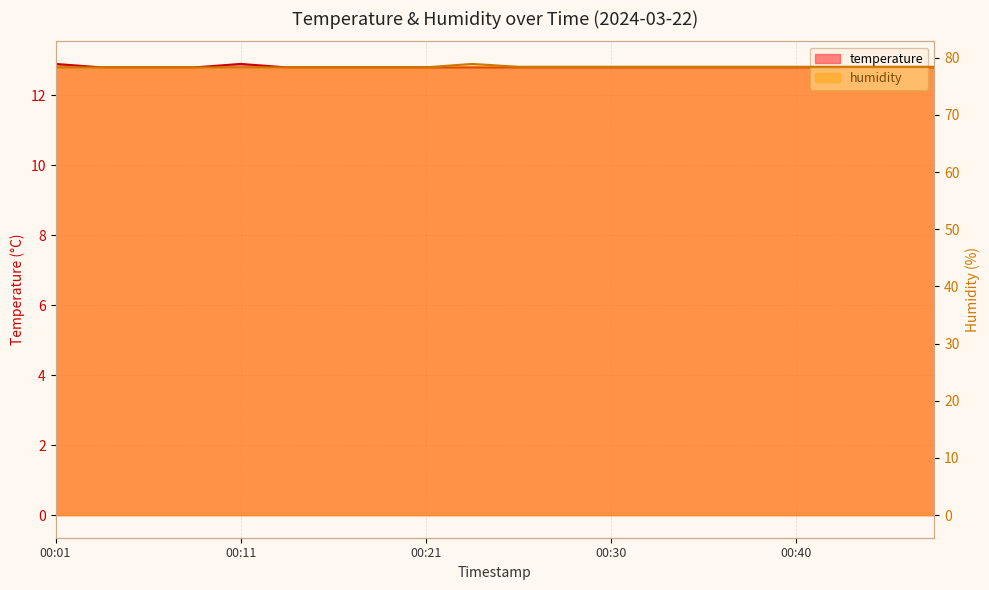

True or false: temperature and humidity intersect in this chart.

False